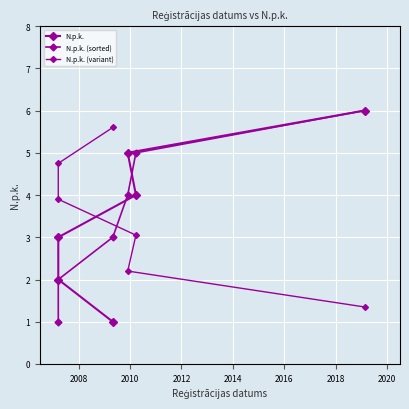

What is the sum of all N.p.k. (variant) values?

20.9